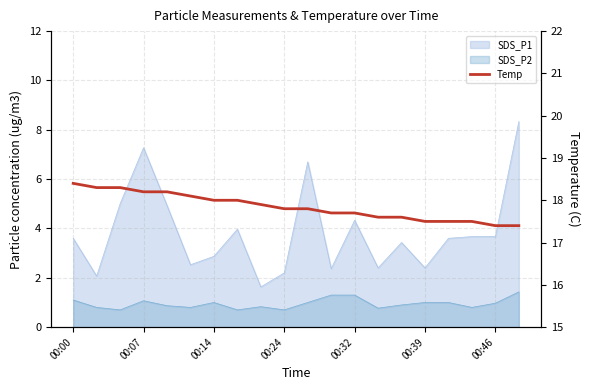

What value does the data have at 16?

17.5